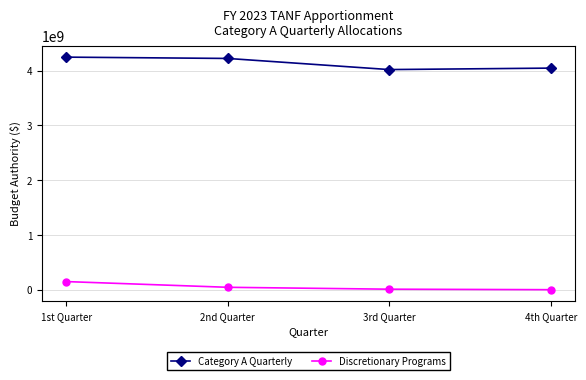

What is the label of the 1st point from the right?

4th Quarter